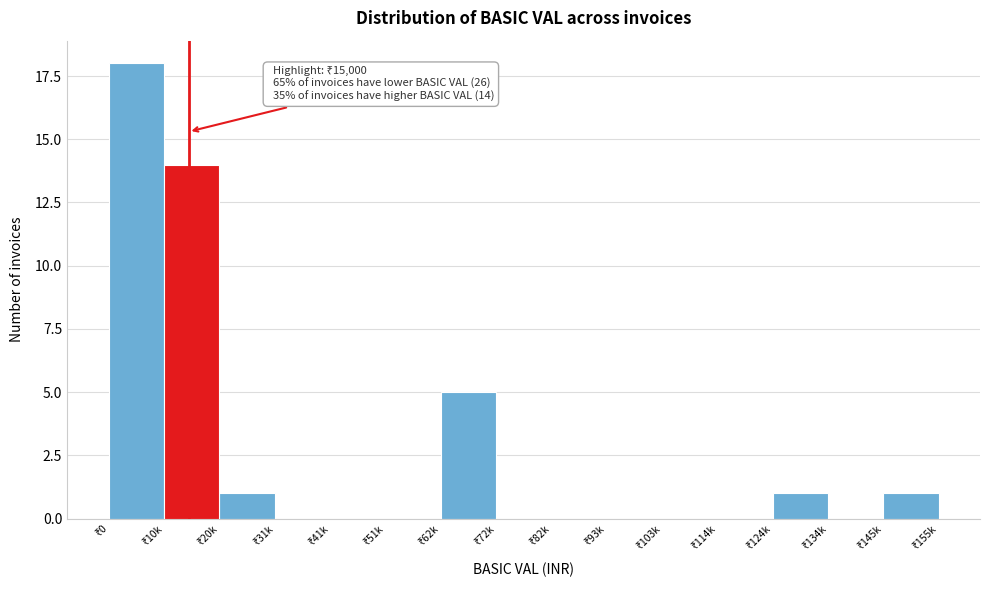

What is the greatest value displayed?

18